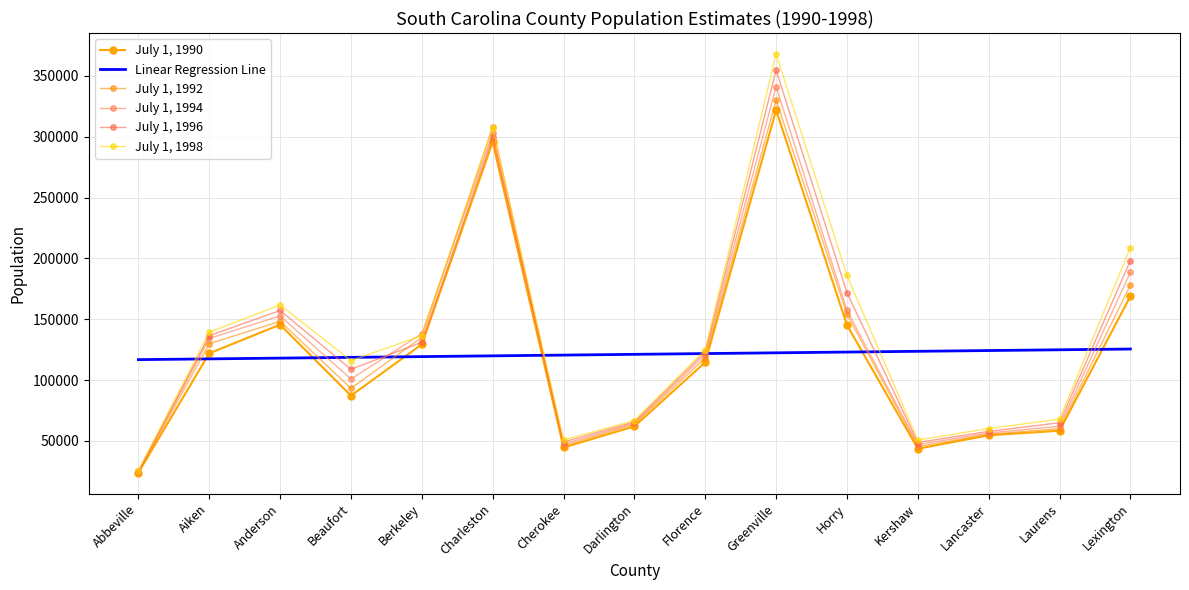

Is the value of July 1, 1992 at Beaufort greater than the value of July 1, 1994 at Lancaster?

Yes